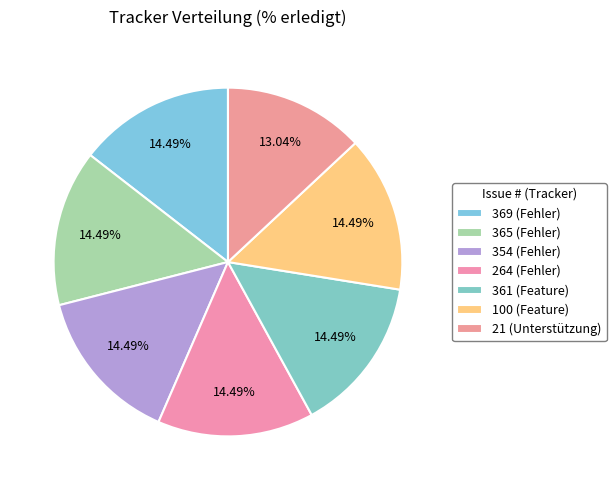

What is the total percentage of 264 and 369?

29.0%